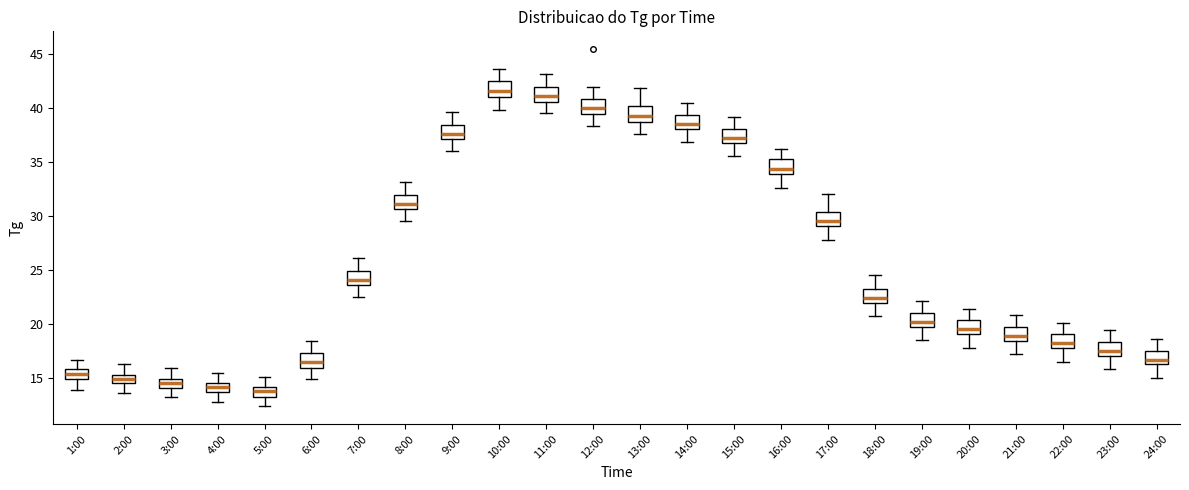

Which box's median line is the highest?

10:00